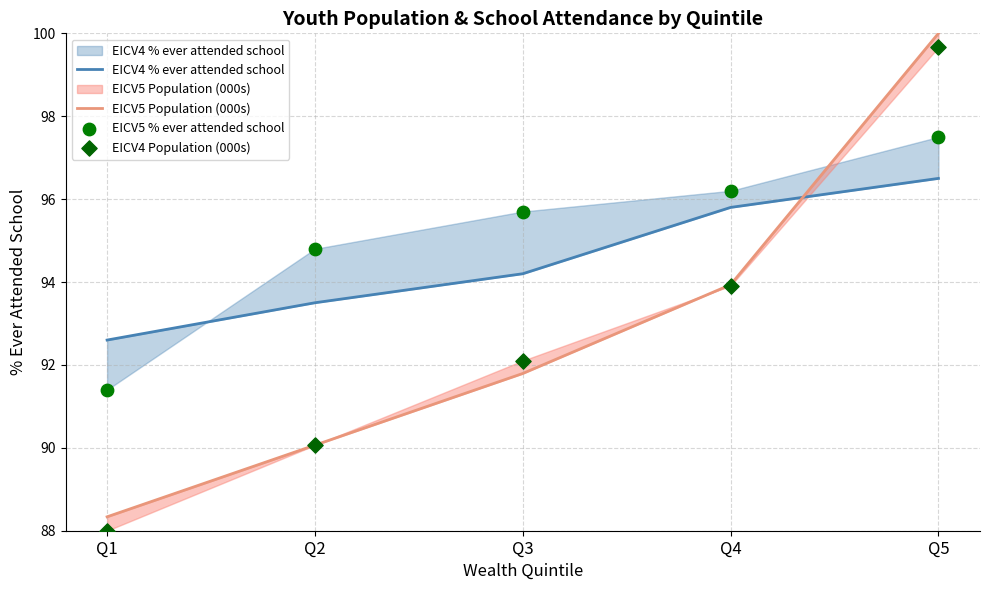

Which series reaches the minimum Y coordinate?

EICV4 Population (000s)